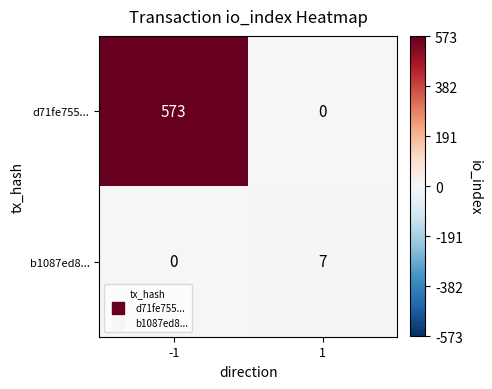

Count the number of data series in this chart.

2